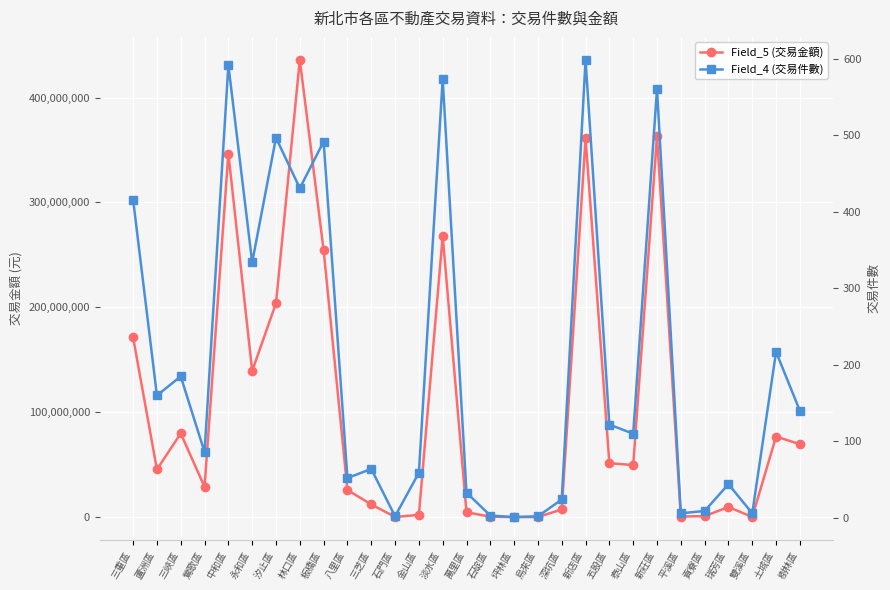

True or false: Field_4 (交易件數) has more than 2 points higher than both neighbors.

True